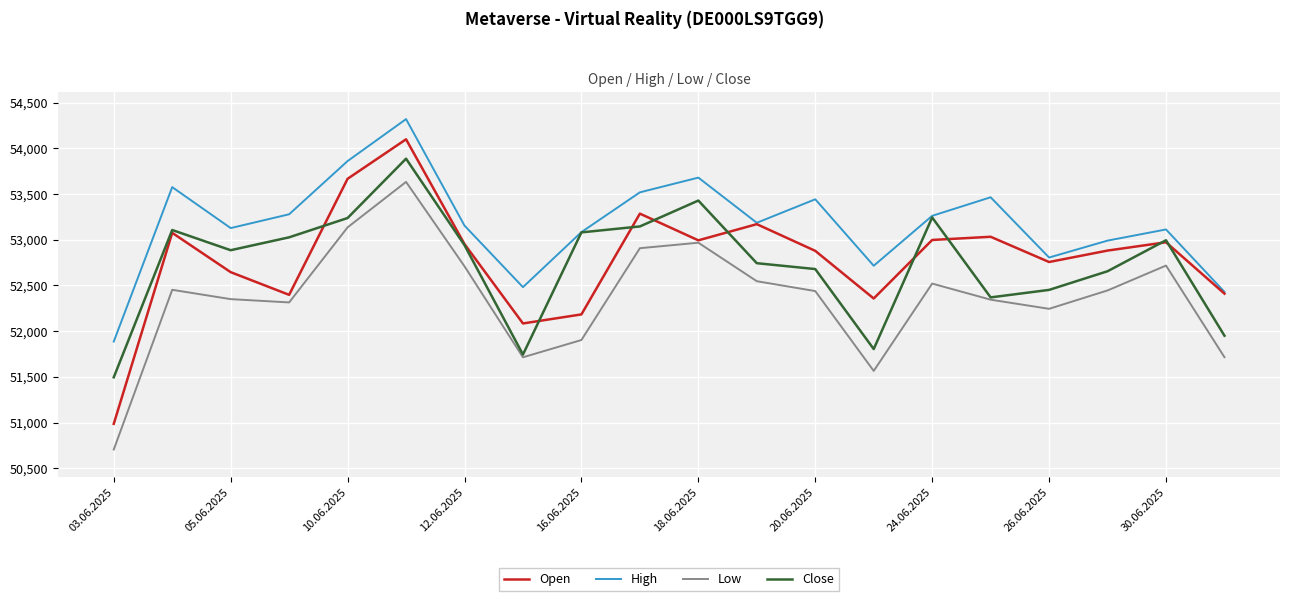

Which series has the largest total across all categories?

High